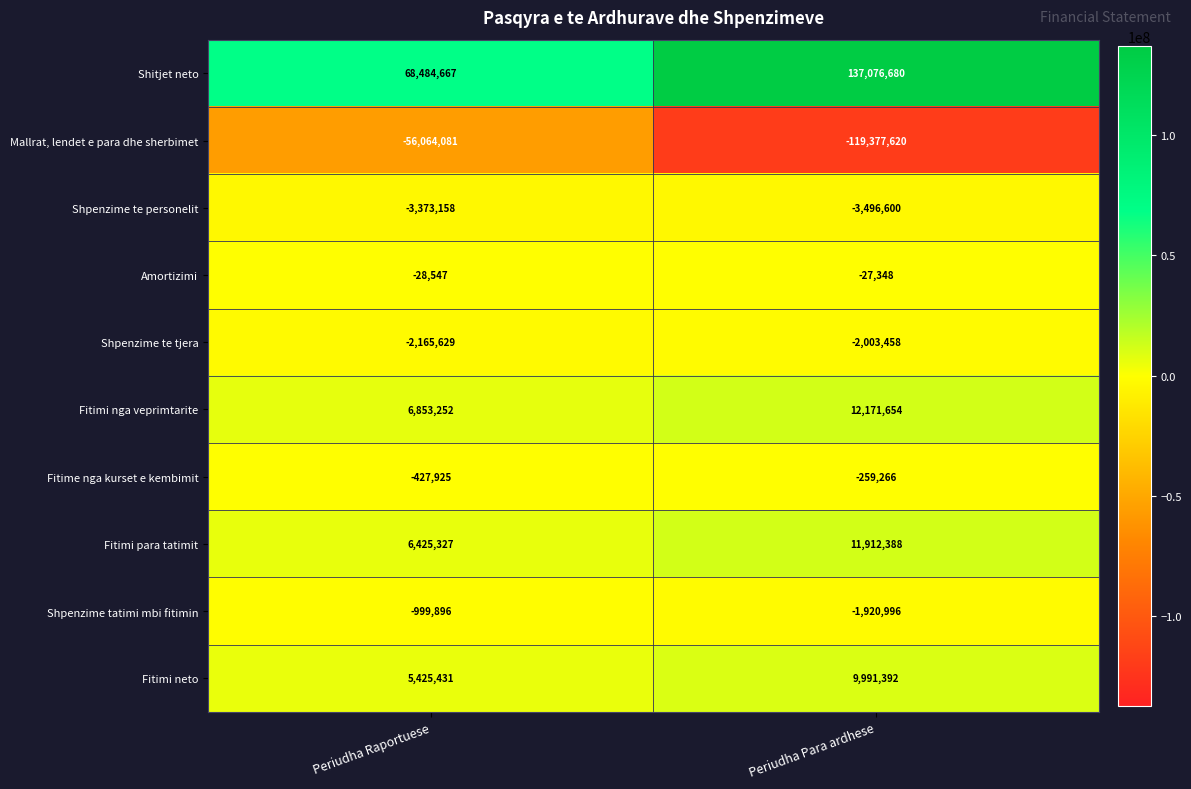

Is it true that Shpenzime tatimi mbi fitimin equals -1920996 at Periudha Para ardhese?

True